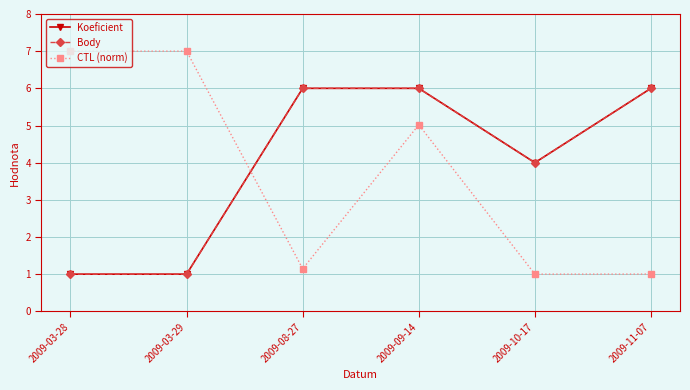

Which series changed the most between 2009-08-27 and 2009-10-17?

Koeficient